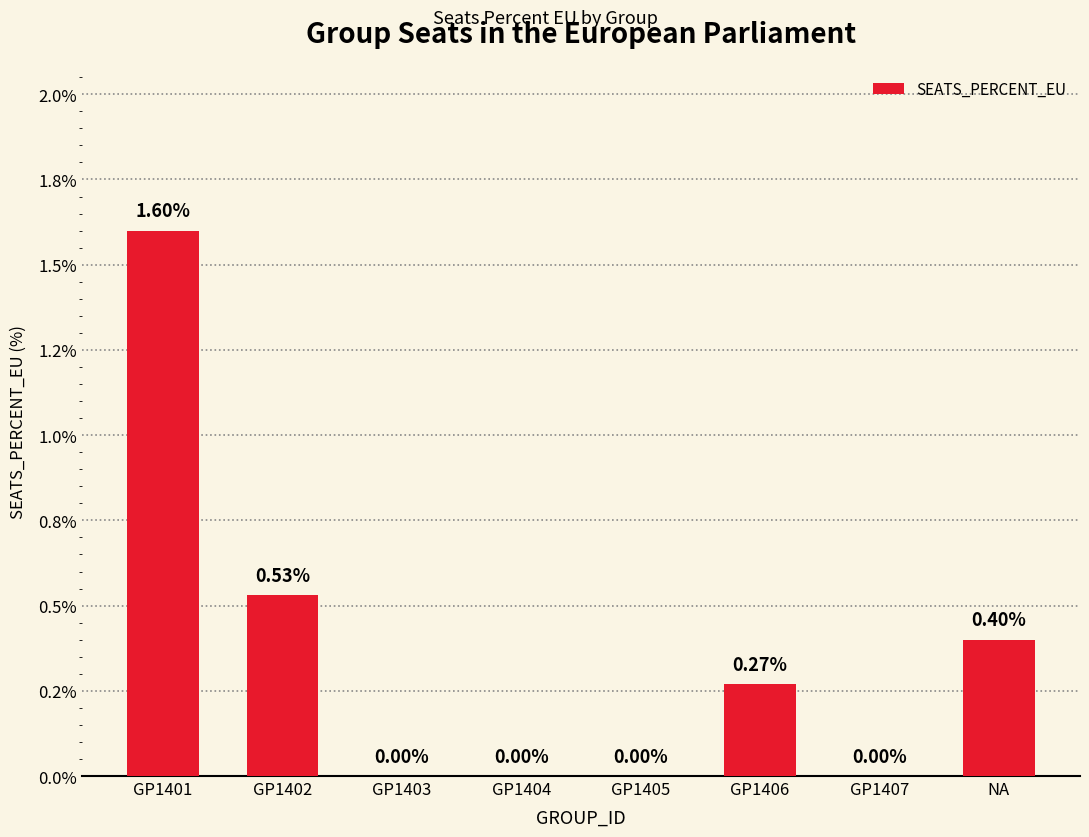

How many values are between 0 and 1?

7